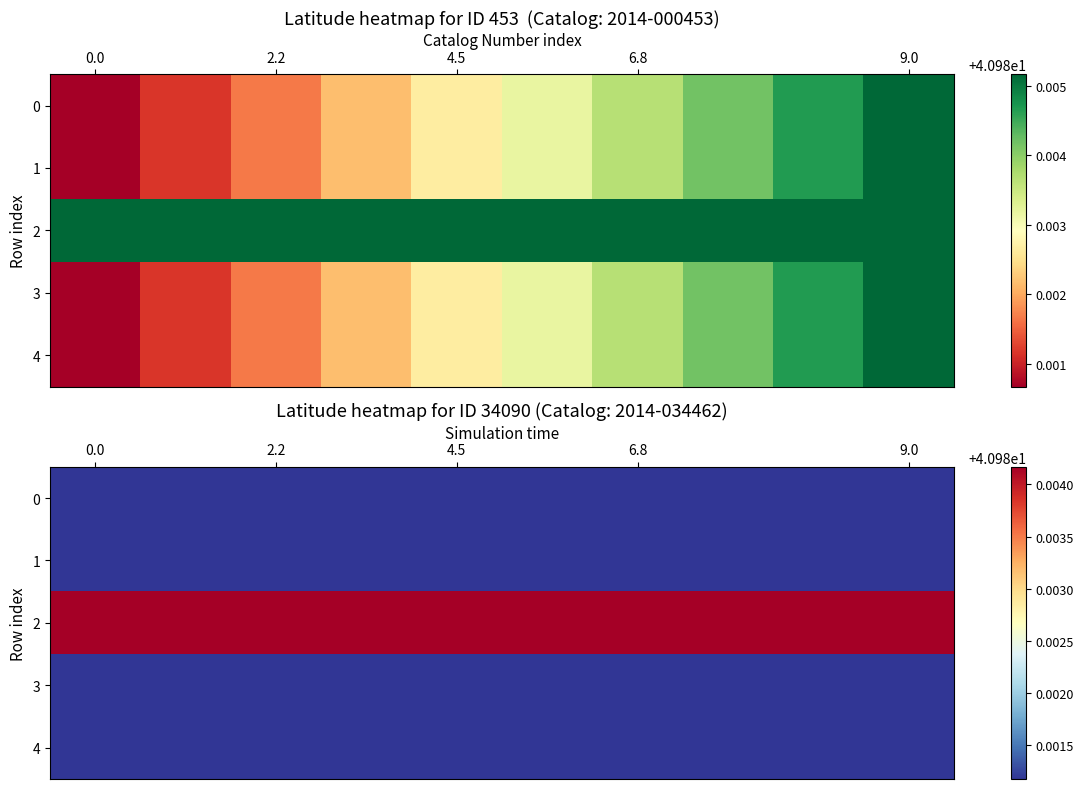

Count the number of categories in the chart.

10